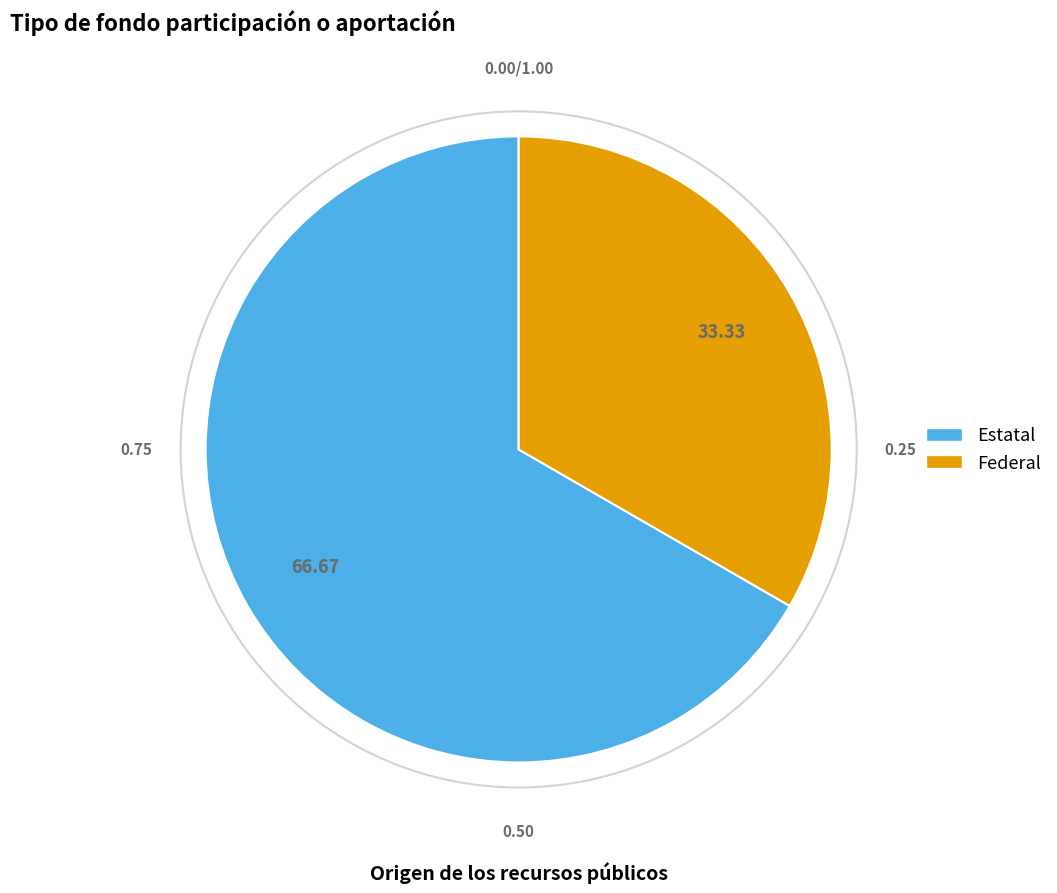

Between Estatal and Federal, which is larger?

Estatal